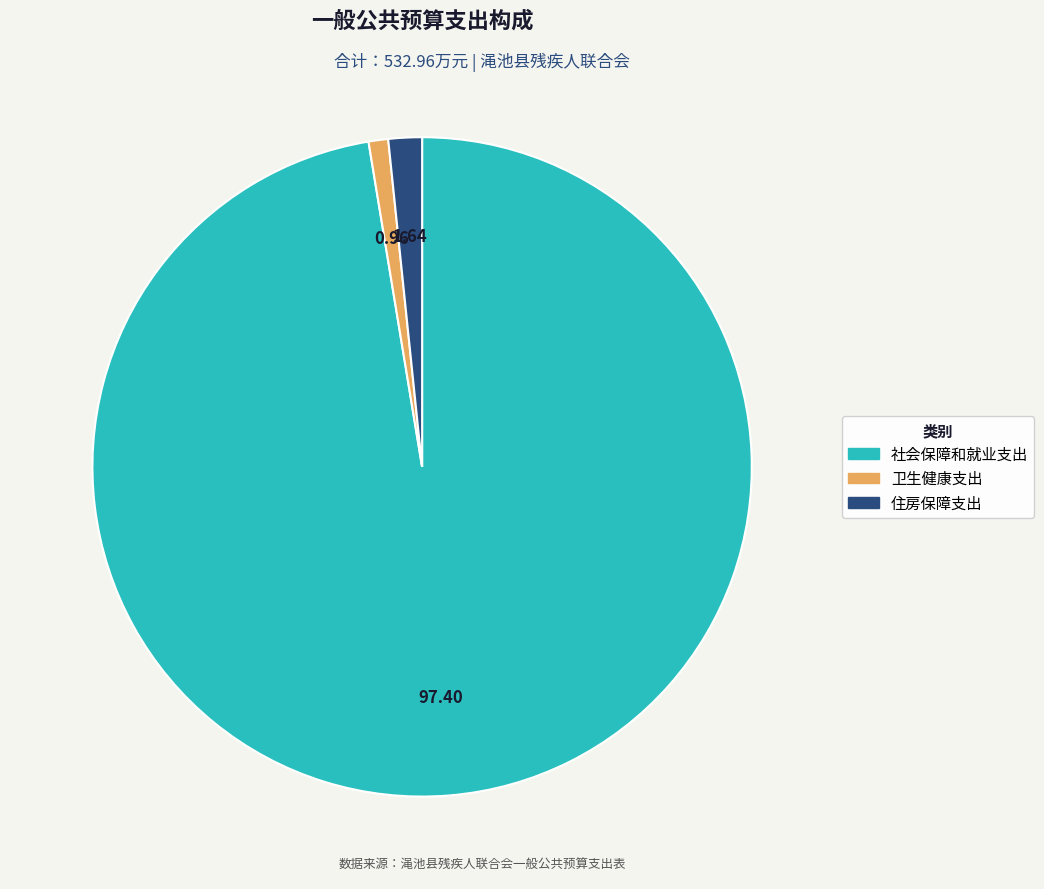

The 住房保障支出 slice represents 2% of the pie. True or false?

True